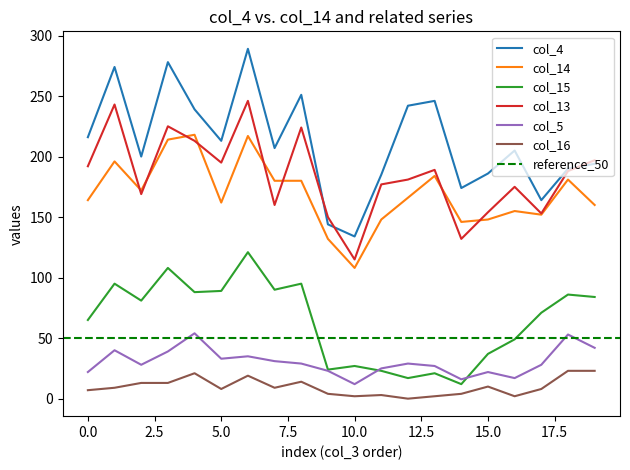

Which series has the largest total across all categories?

col_4